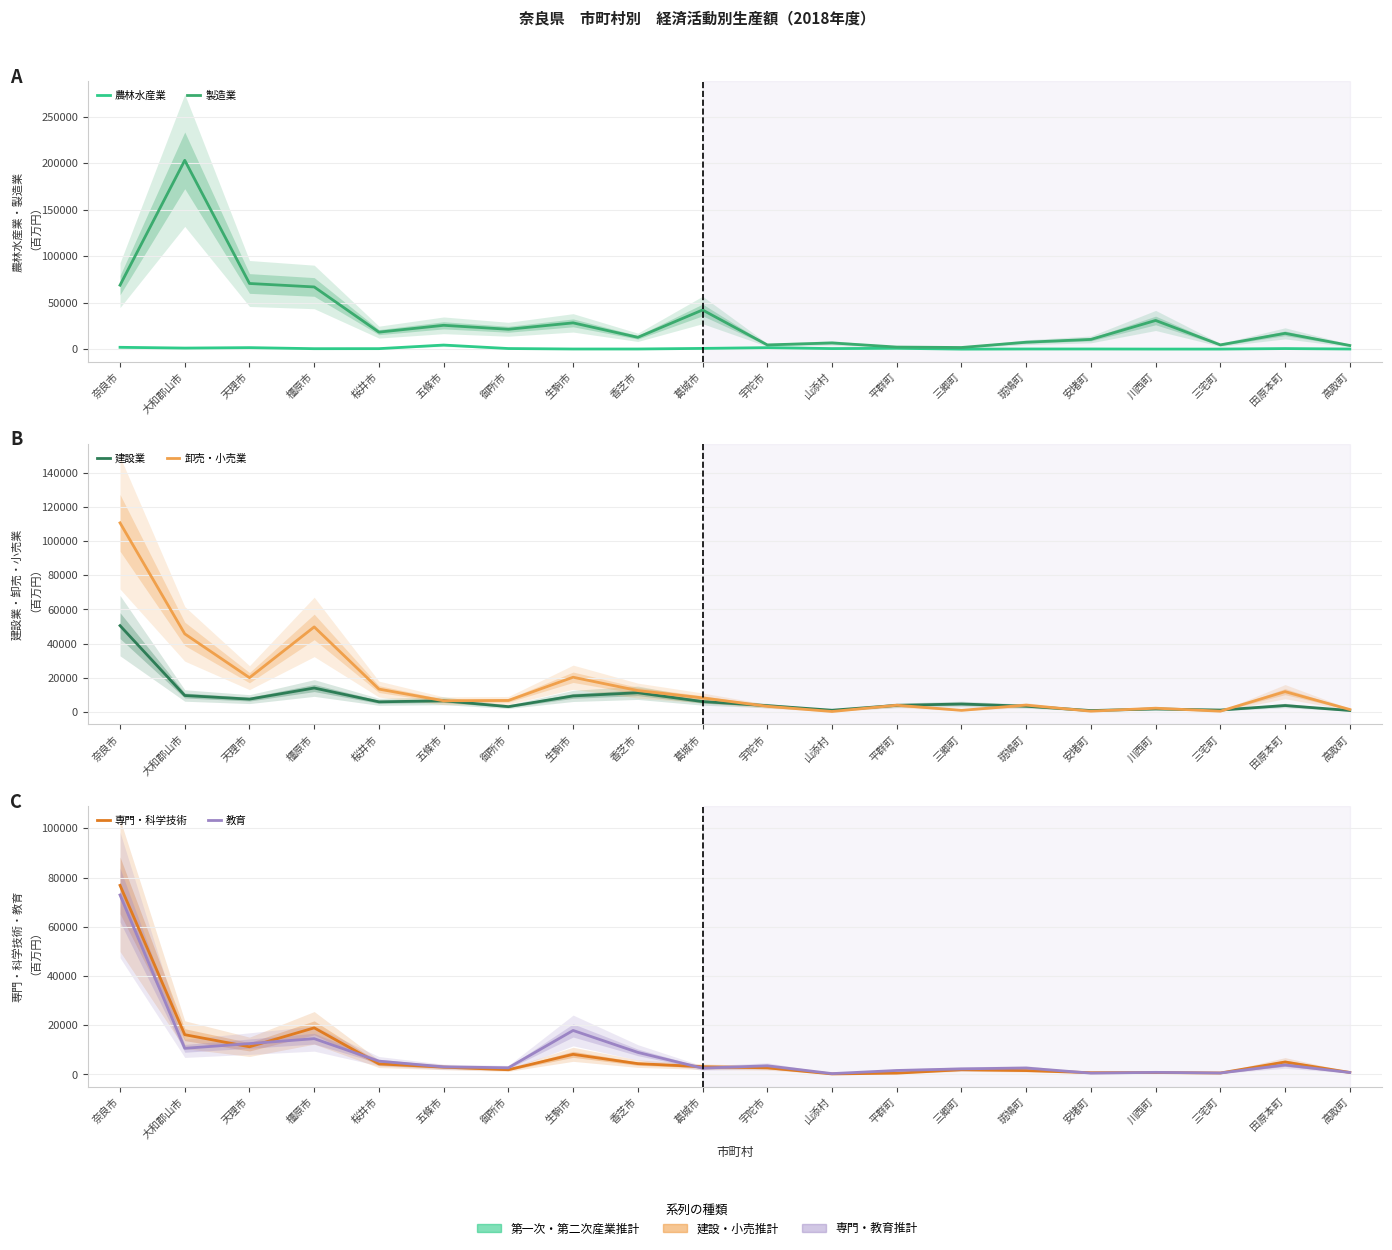

Where is the first local minimum for 建設業?

天理市